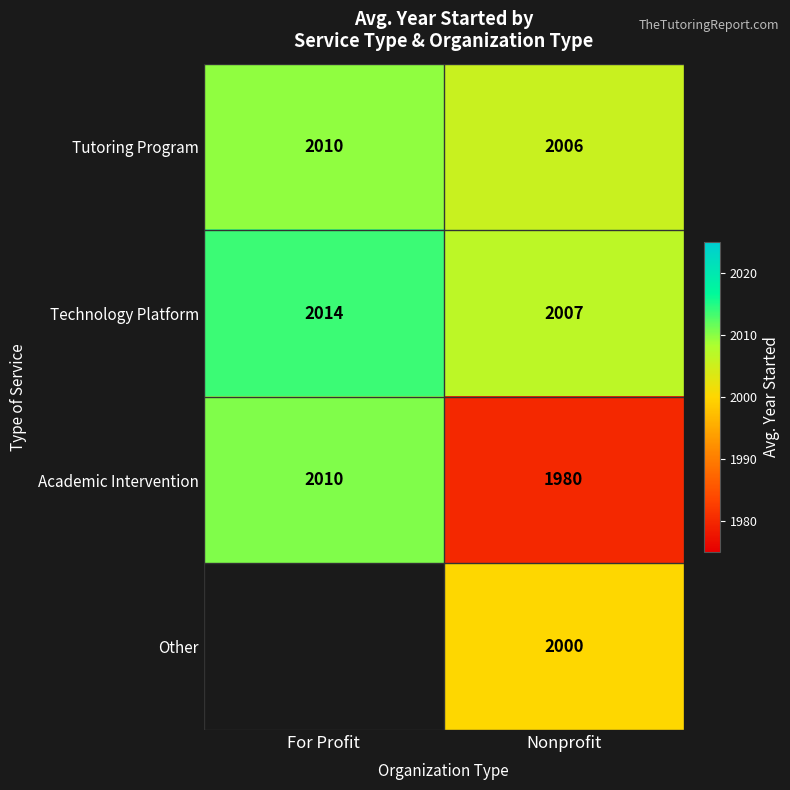

At which label does Academic Intervention reach its minimum?

Nonprofit